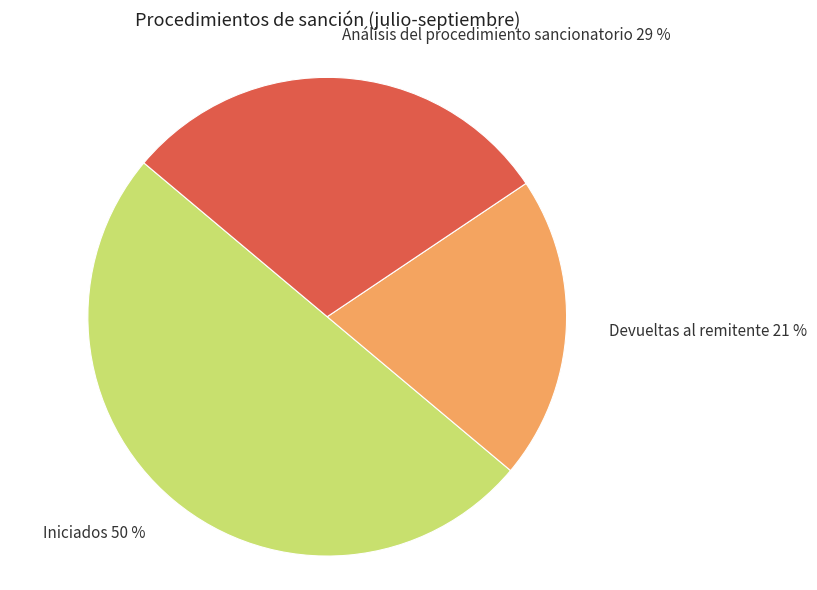

Approximately how many times larger is the value at Iniciados 50 % compared to Devueltas al remitente 21 %?

2.4